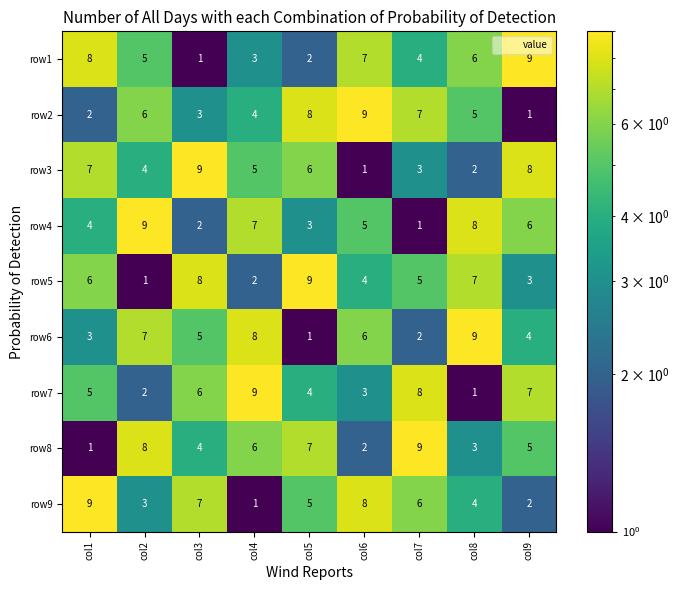

Rank the series at col9 from highest to lowest value.

row1, row3, row7, row4, row8, row6, row5, row9, row2